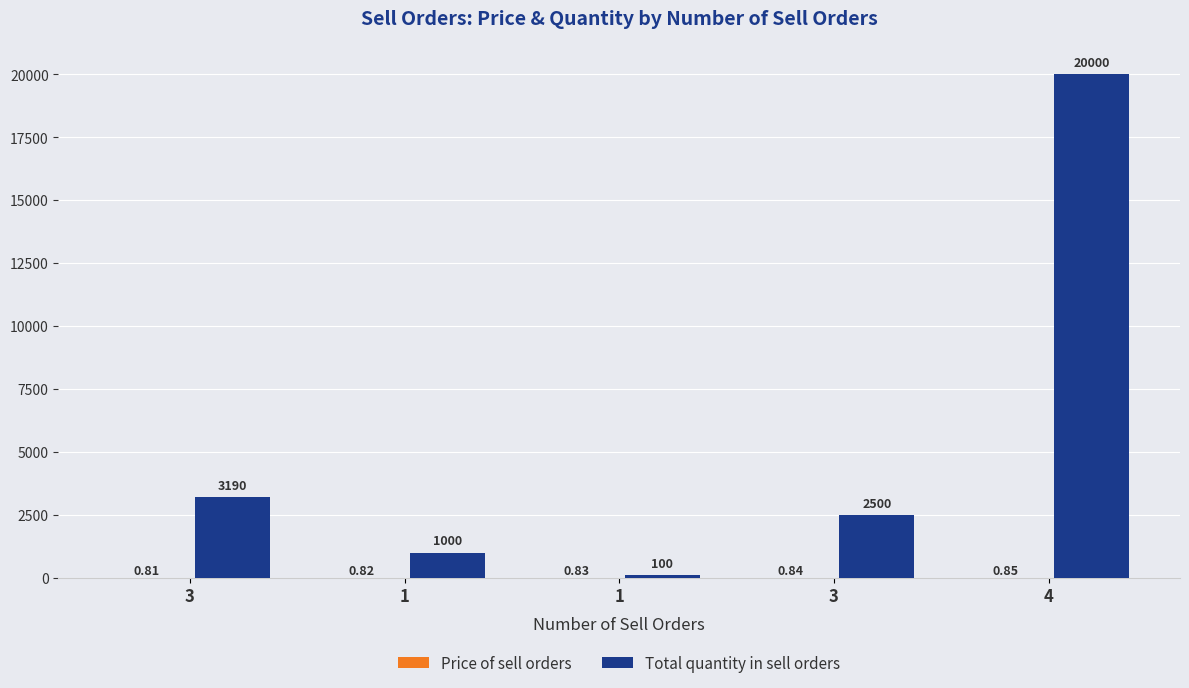

What is the label of the 2nd bar from the left?

1